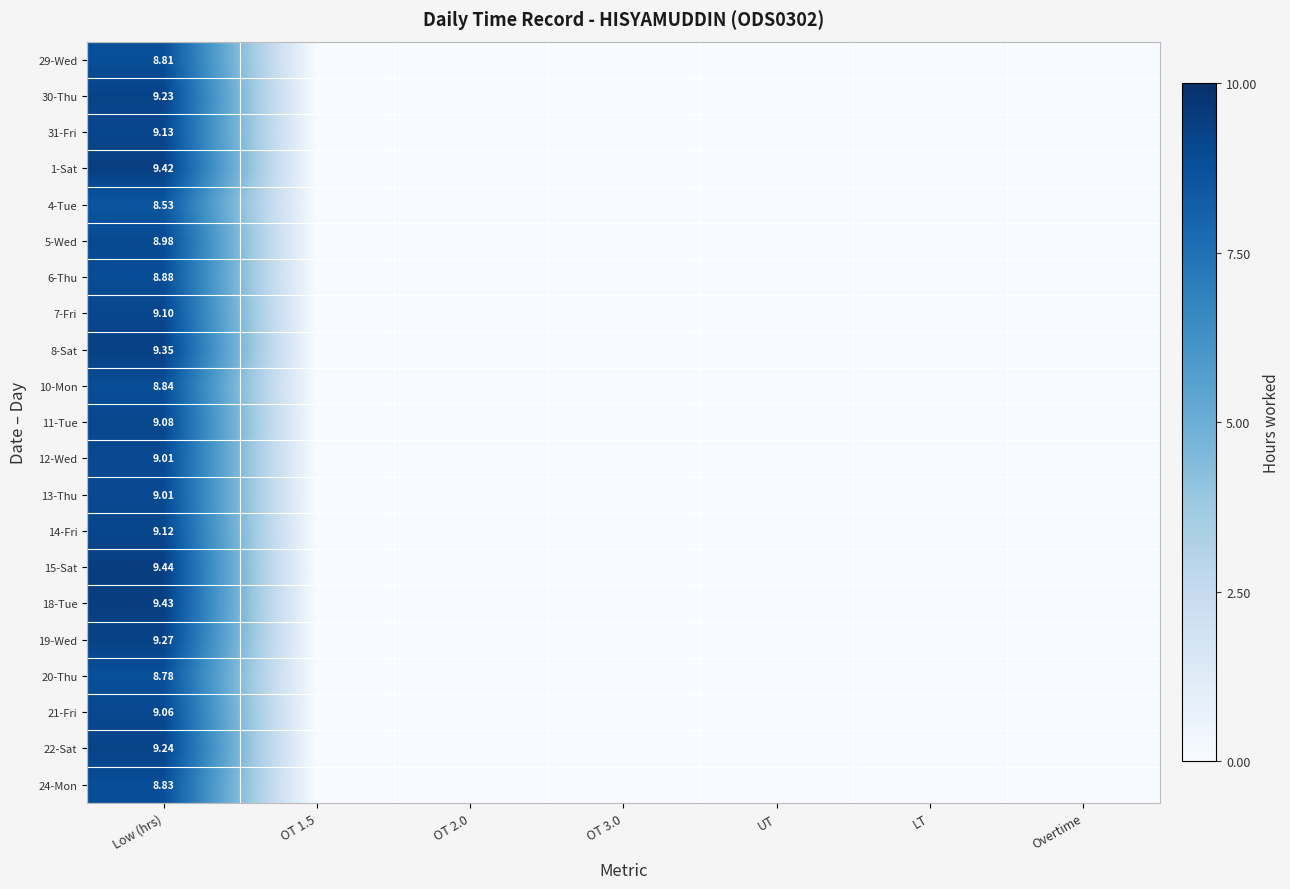

Count the 1-Sat values in the range 0 to 1.

6